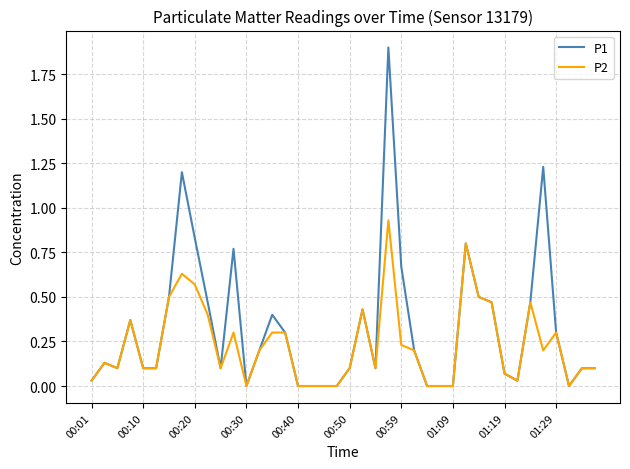

What is the maximum value shown in the chart?

1.9